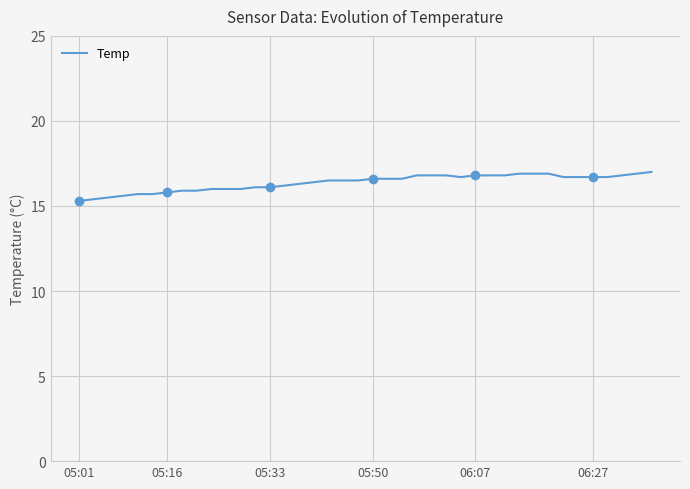

What is the difference between the maximum and minimum values?

1.7